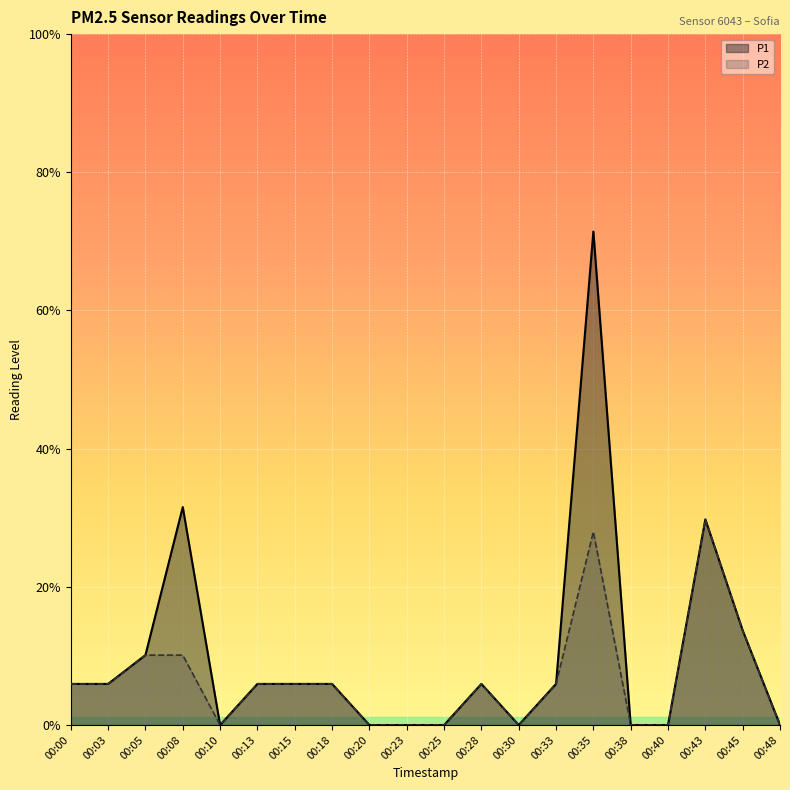

Reading left to right, extract all data points from this chart.

P1: 0.1	0.1	0.2	0.5	0.0	0.1	0.1	0.1	0.0	0.0	0.0	0.1	0.0	0.1	1.2	0.0	0.0	0.5	0.2	0.0
P2: 0.1	0.1	0.2	0.2	0.0	0.1	0.1	0.1	0.0	0.0	0.0	0.1	0.0	0.1	0.5	0.0	0.0	0.5	0.2	0.0